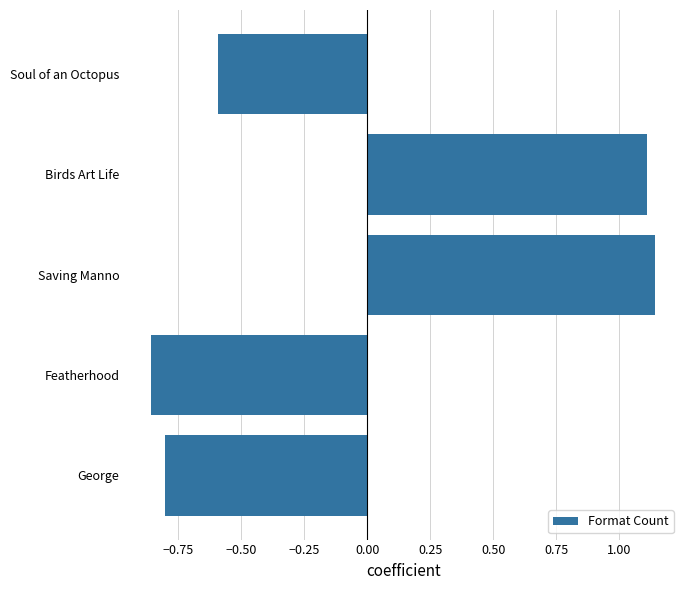

List the labels in order of value, smallest first.

Featherhood, George, Soul of an Octopus, Birds Art Life, Saving Manno